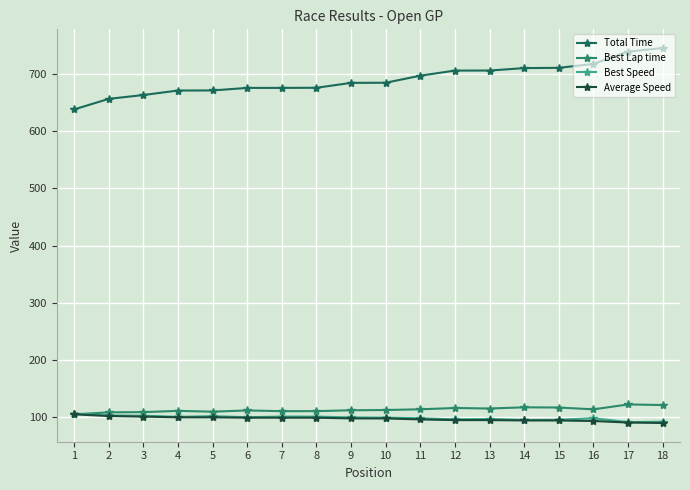

True or false: Total Time and Average Speed intersect in this chart.

False